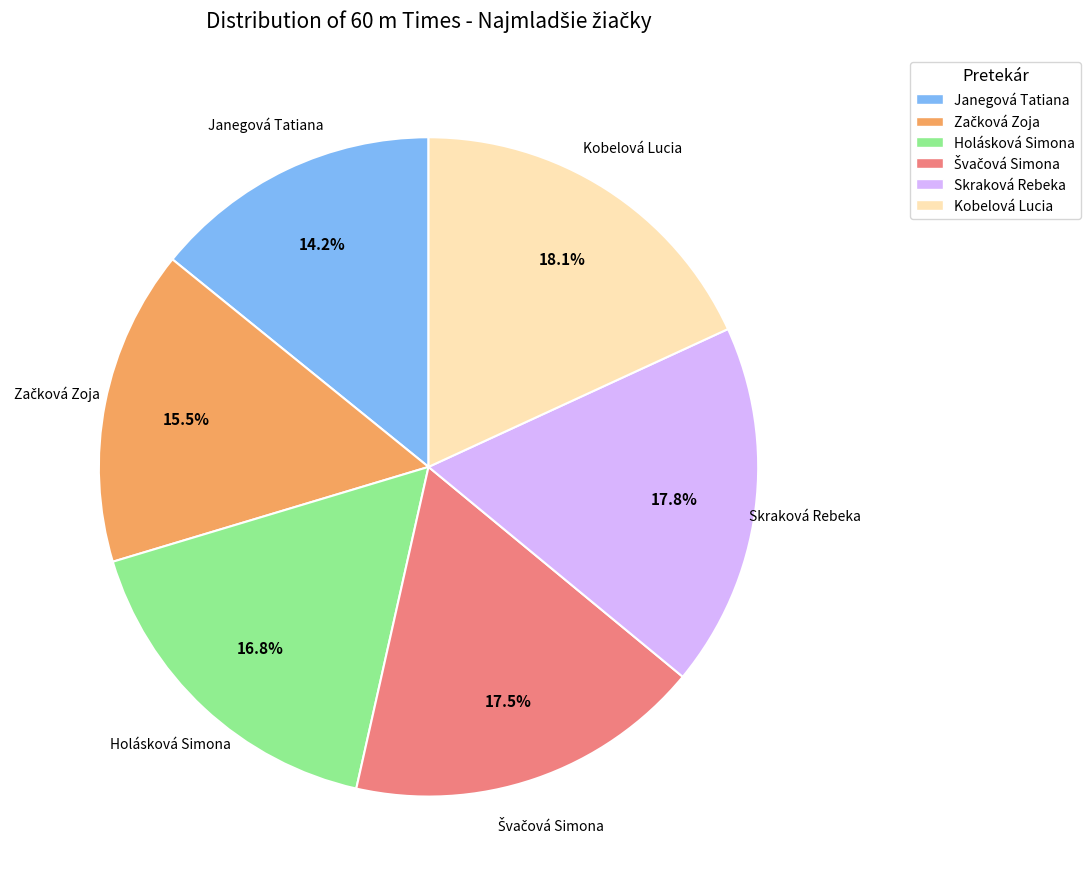

Do Skraková Rebeka and Janegová Tatiana together represent more than half of the pie?

No